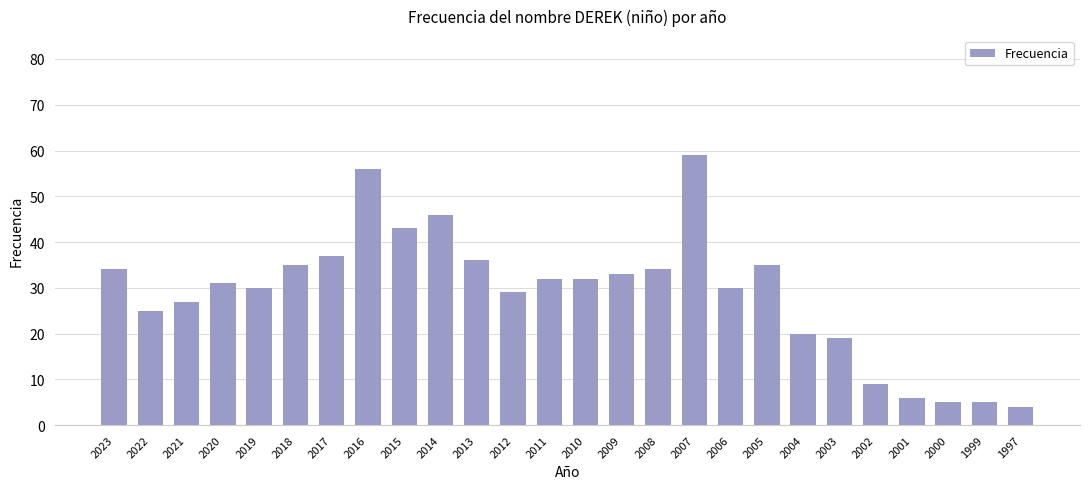

The value at 2004 is 5. True or false?

False